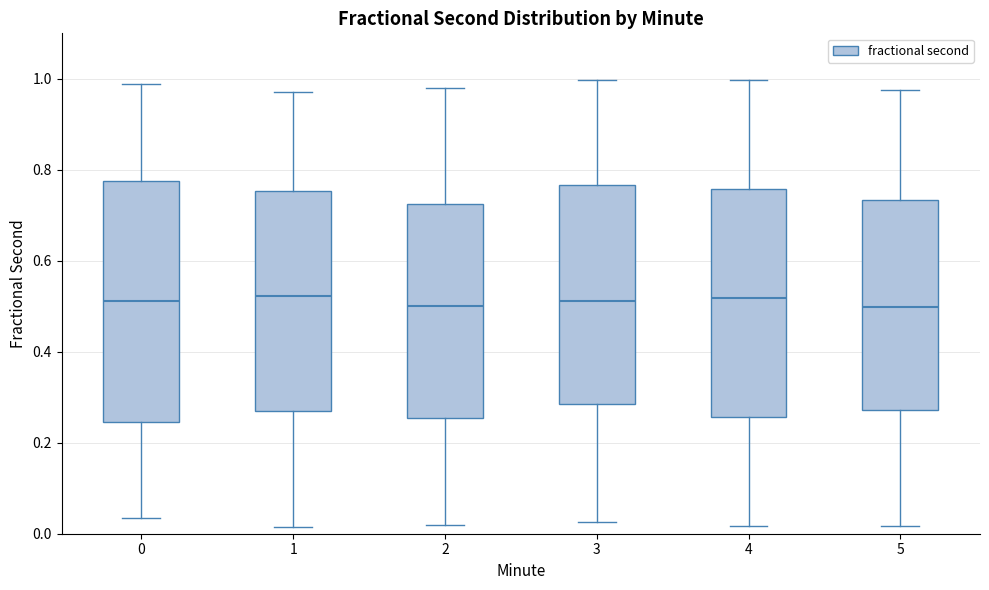

Where does the lower whisker of the box at x = 2 end on the y-axis? The values are not printed on the chart, so give them approximately, as read against the axis.

0.02